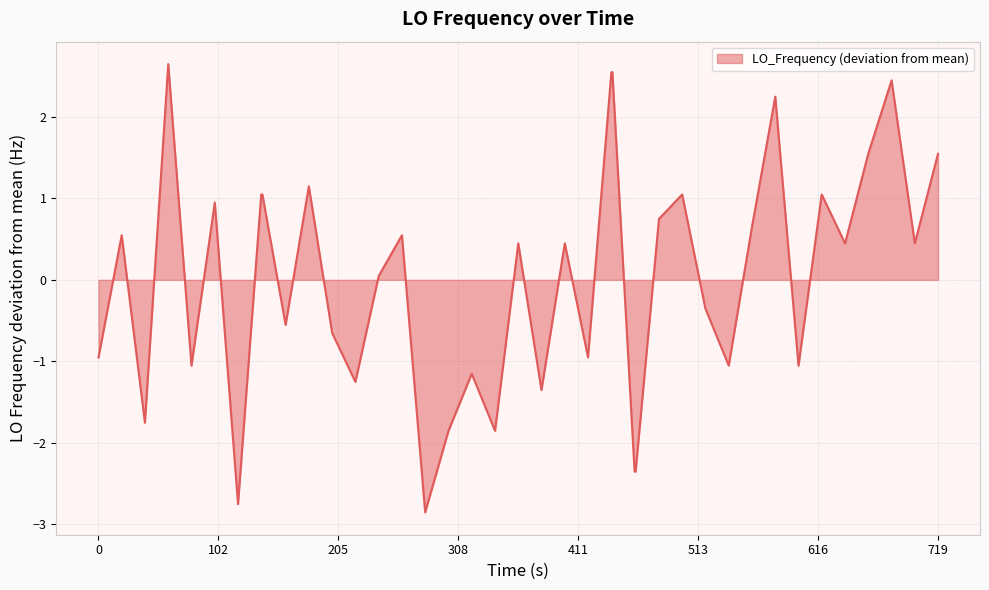

What is the smallest value displayed?

-2.9